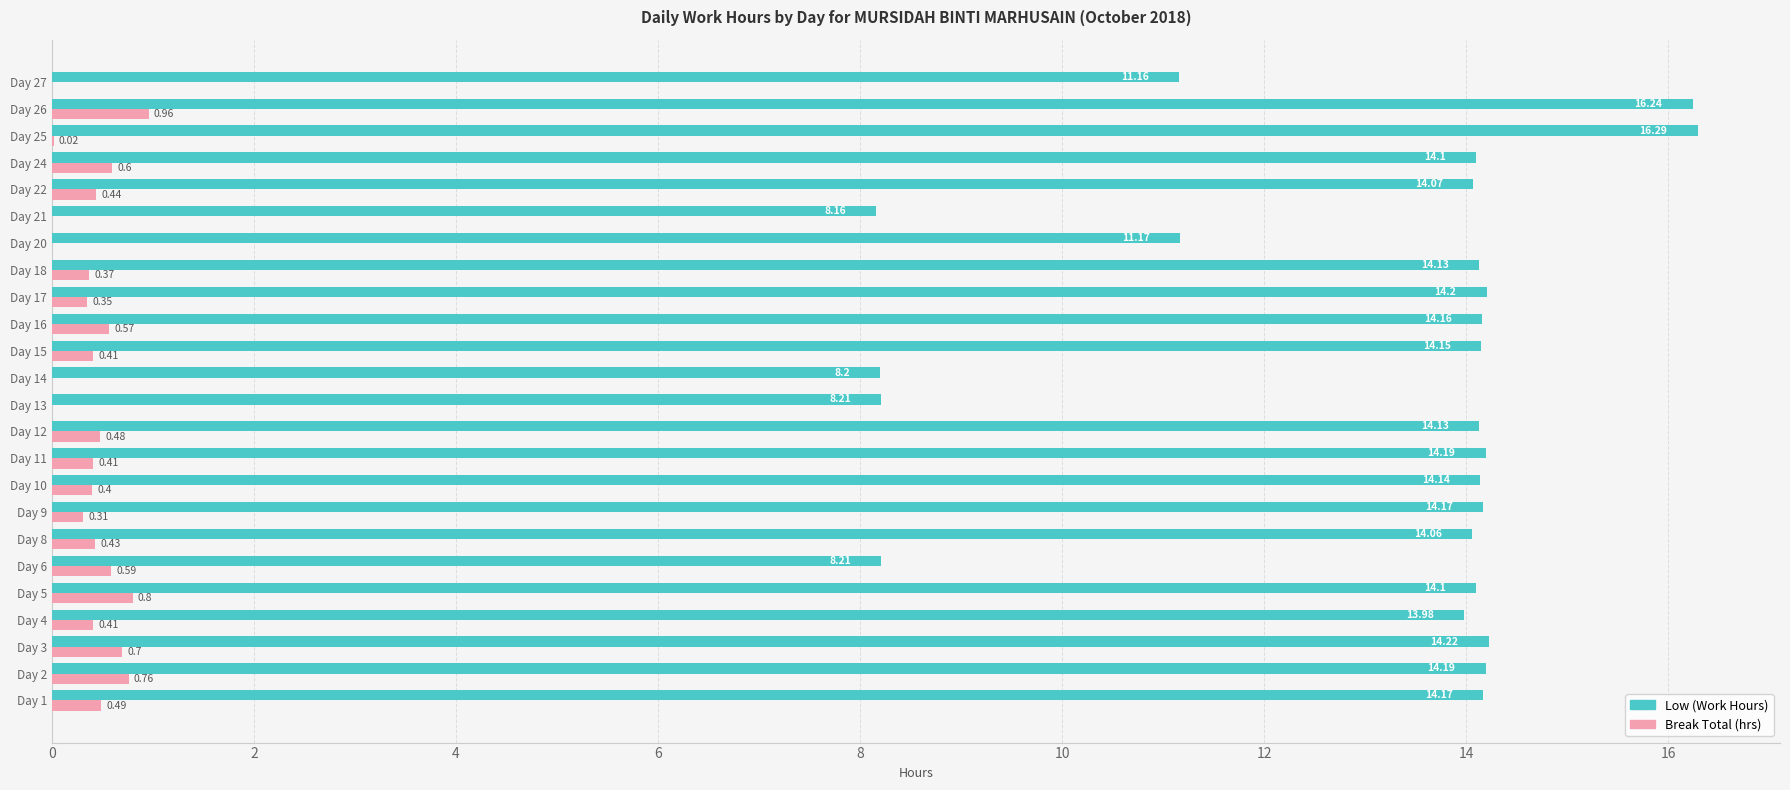

What is the average value of the Low (Work Hours) series?

13.1